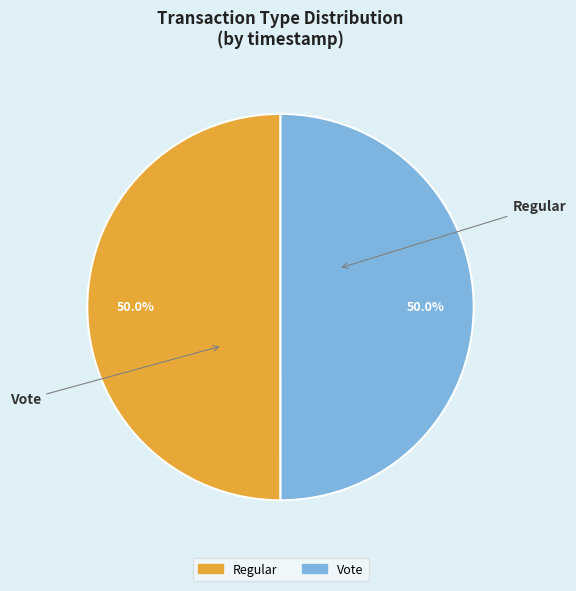

Approximately how many times larger is the value at Vote compared to Regular?

1.0